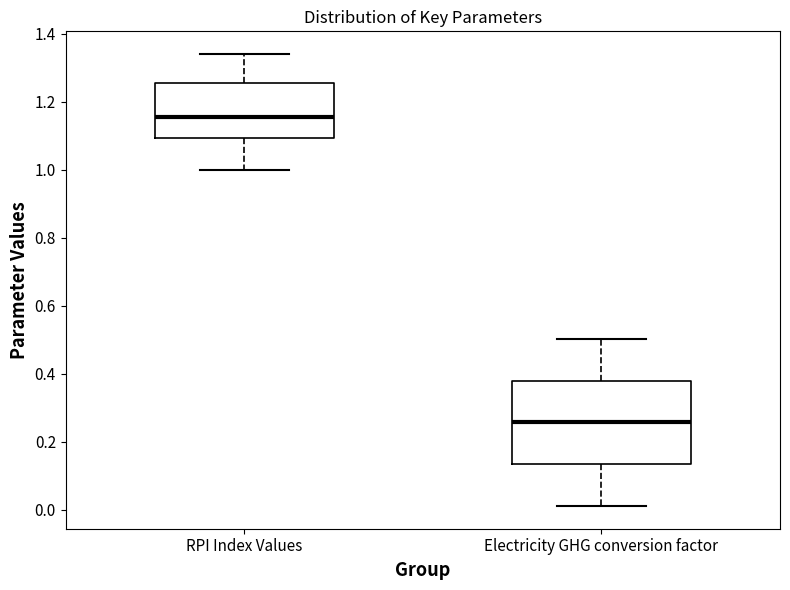

Which box's median line is the highest?

RPI Index Values